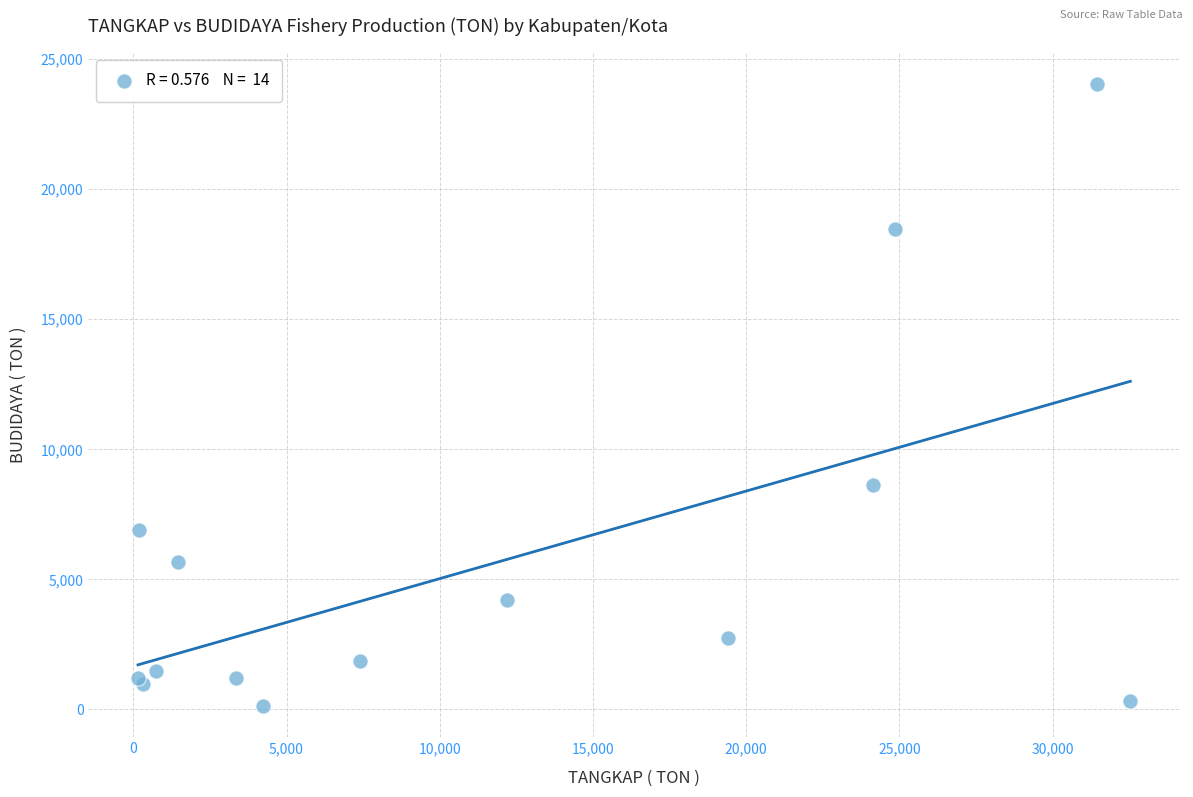

What Y value in the scatter plot is closest to 12093?

8643.5